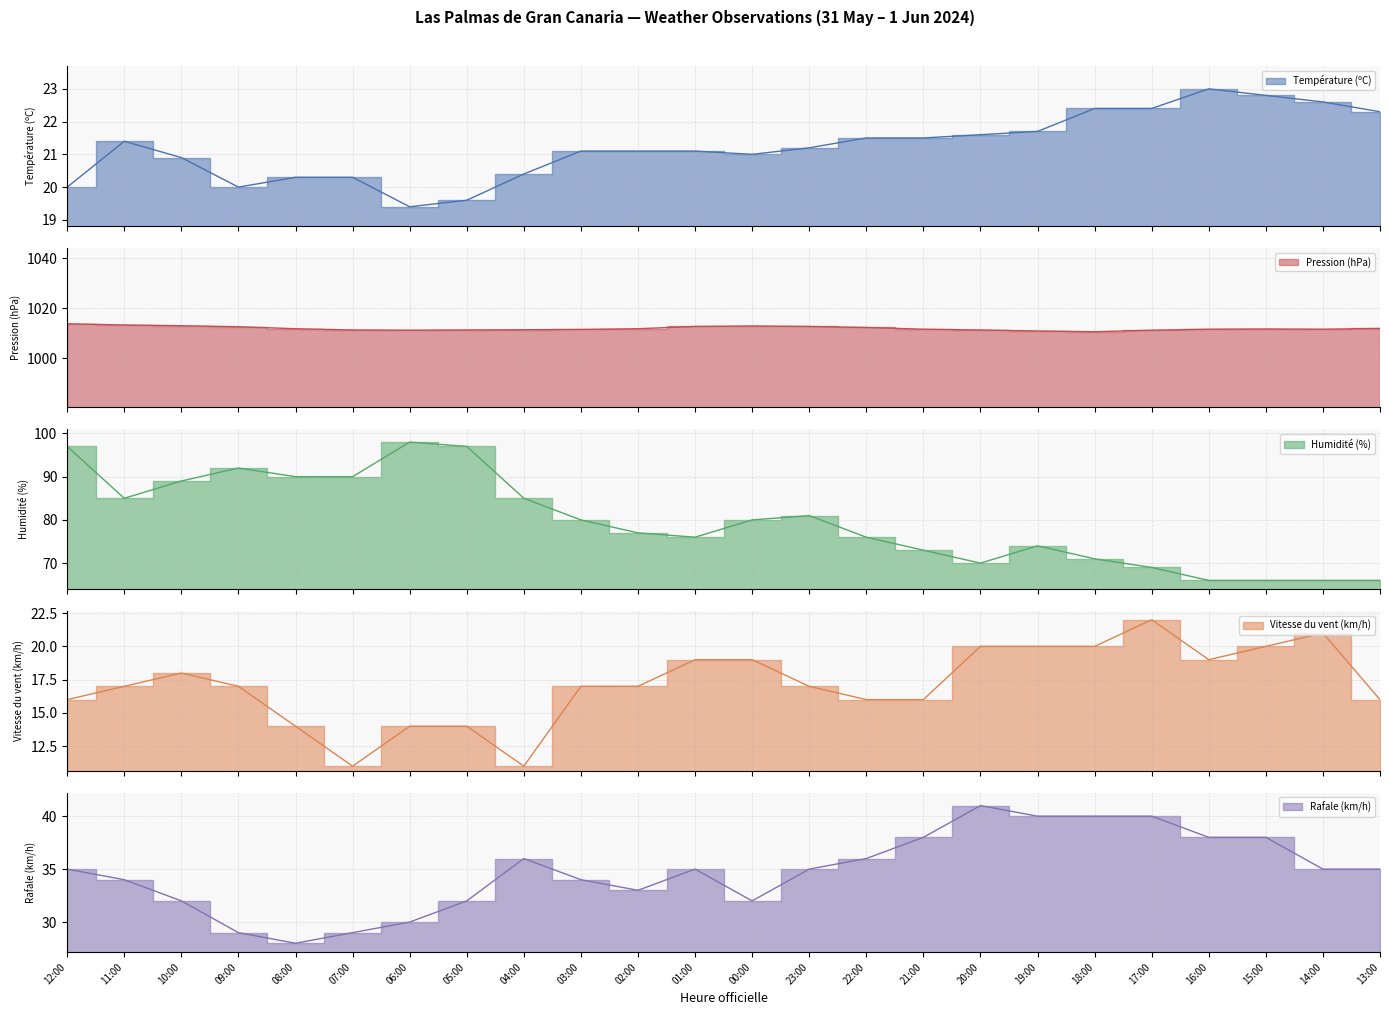

Which label corresponds to the smallest value in the chart?

07:00